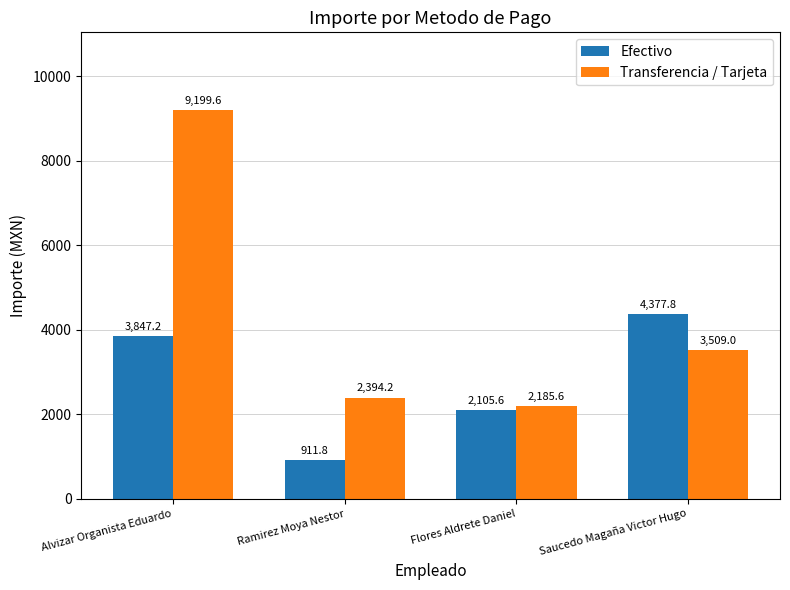

What value does the Efectivo series have at Saucedo Magaña Victor Hugo?

4377.8